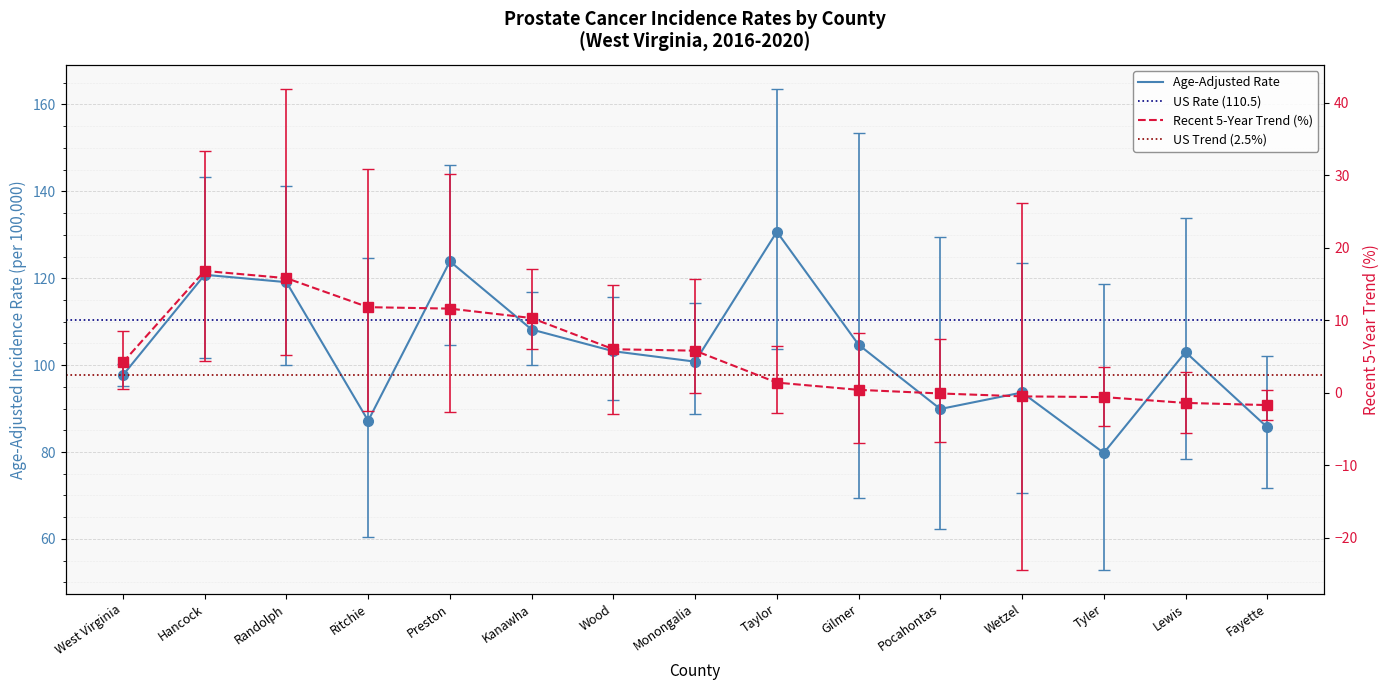

At which category does the chart reach its minimum across all series?

Wetzel